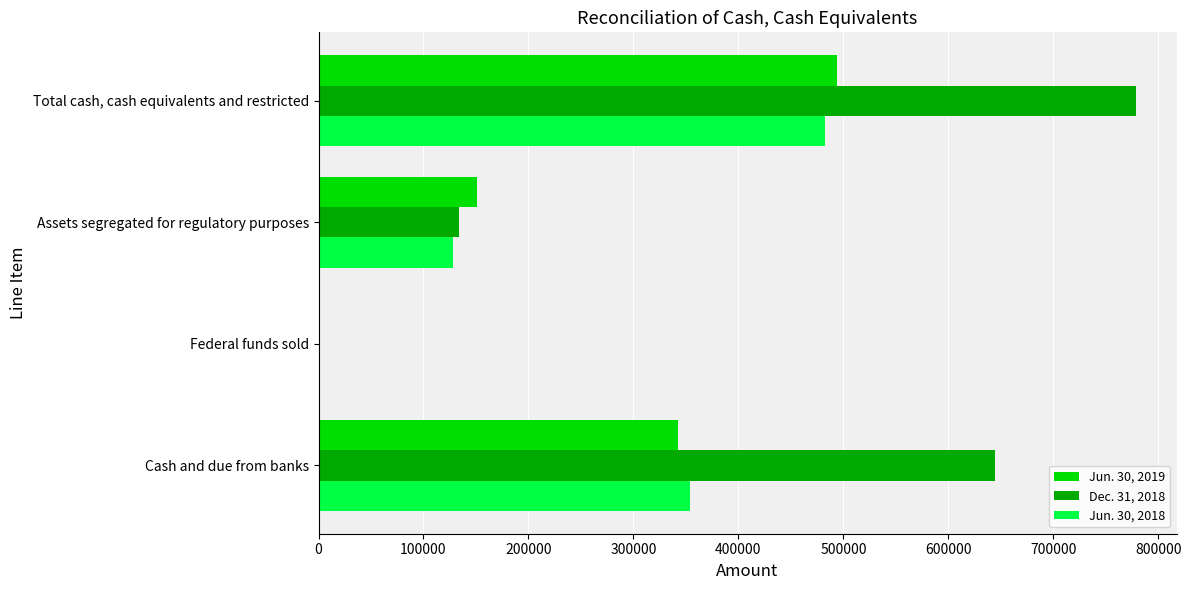

Which series has the largest total across all categories?

Dec. 31, 2018